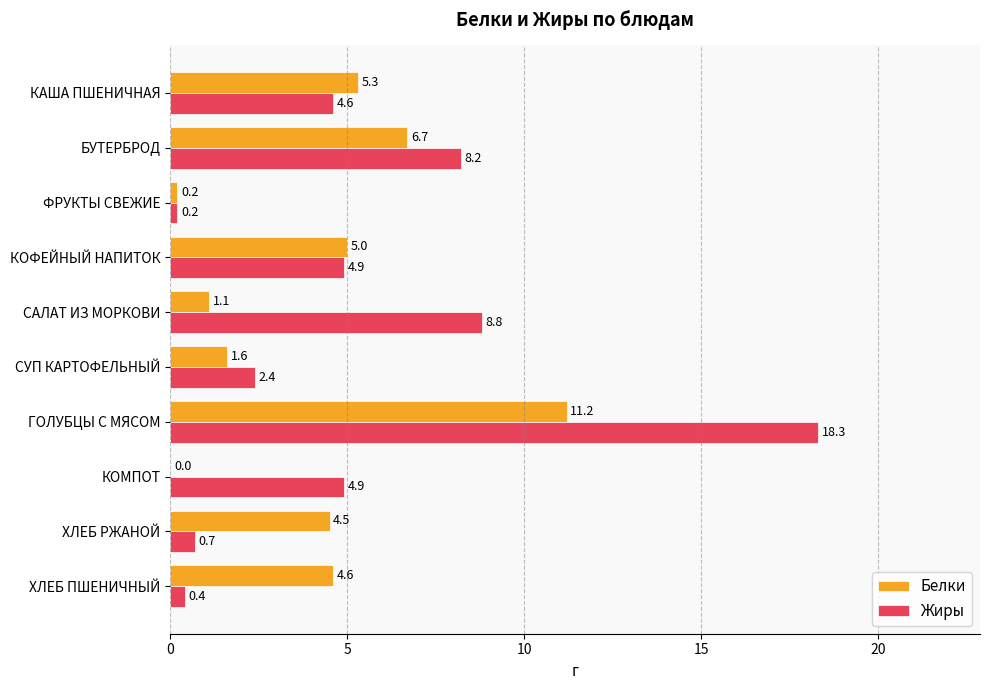

What is the sum of the Жиры values at САЛАТ ИЗ МОРКОВИ and СУП КАРТОФЕЛЬНЫЙ?

11.2